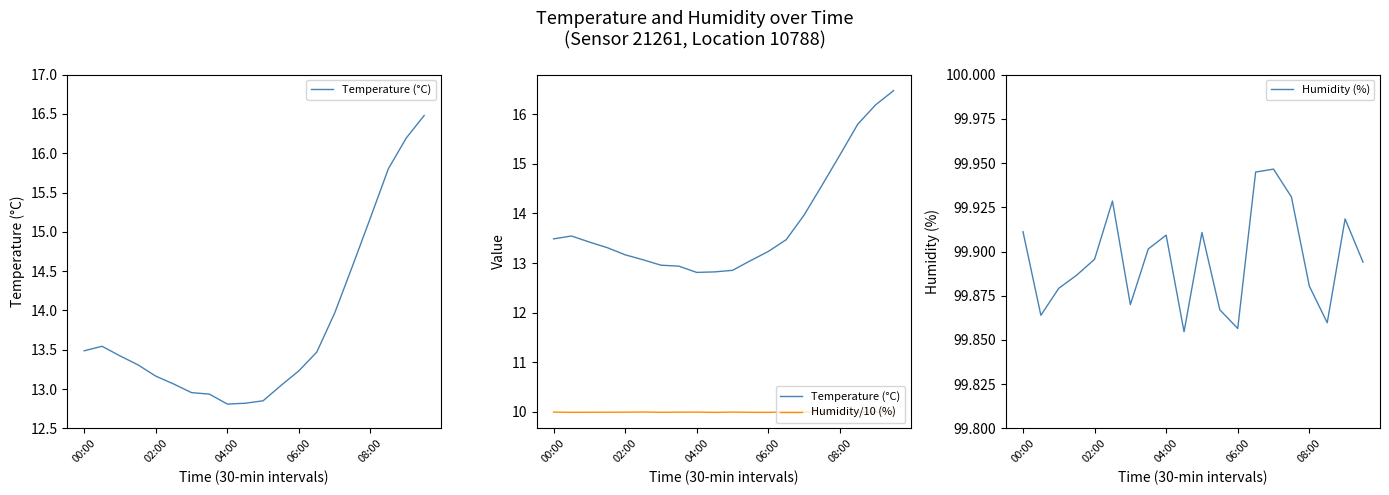

How many data points does each series have?

20